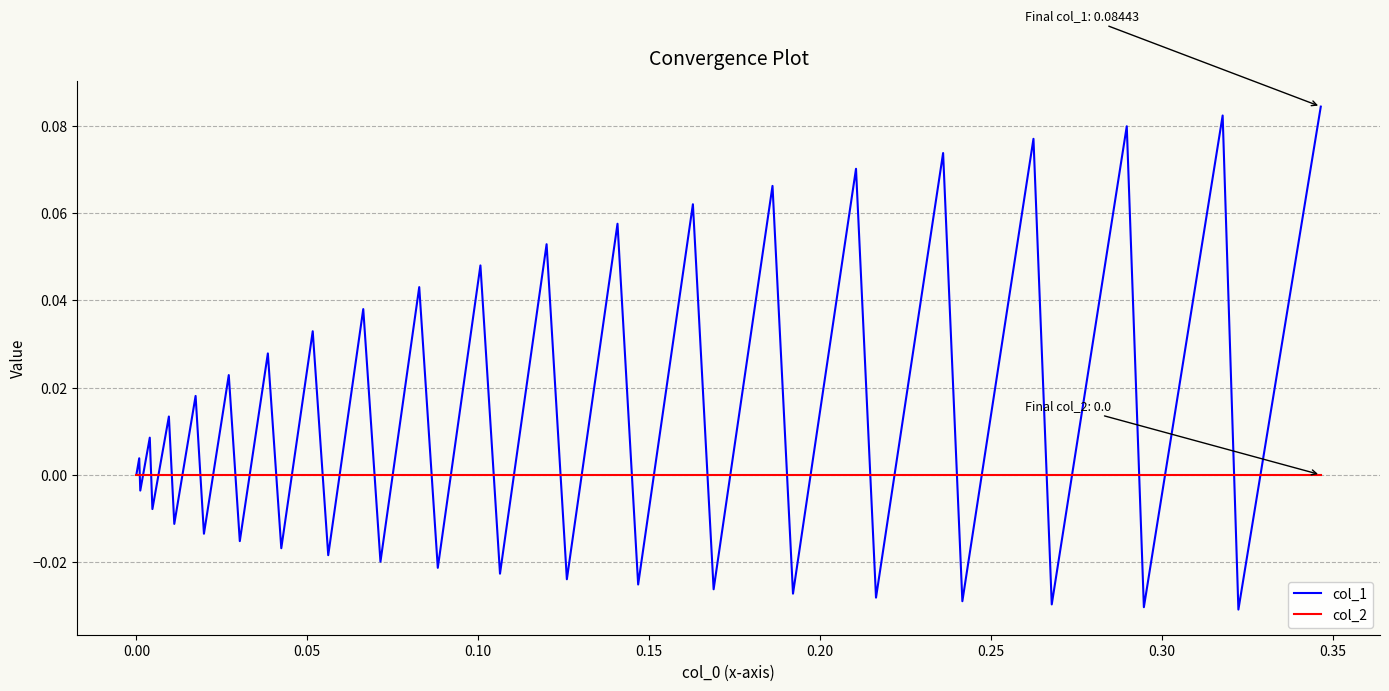

Rank the series by their maximum value, from lowest to highest.

col_2, col_1